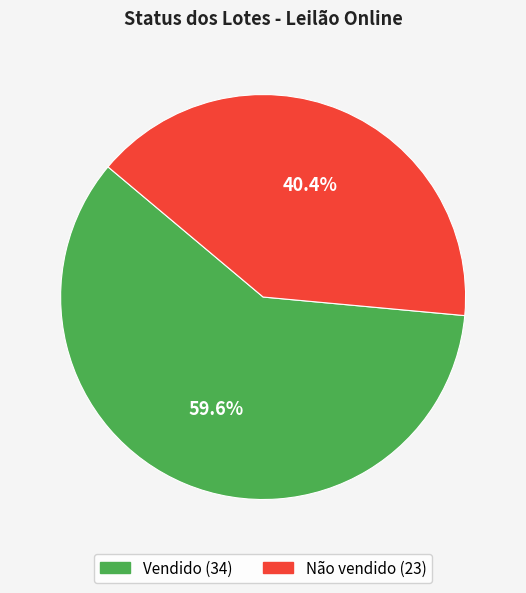

How many slices are in this pie chart?

2